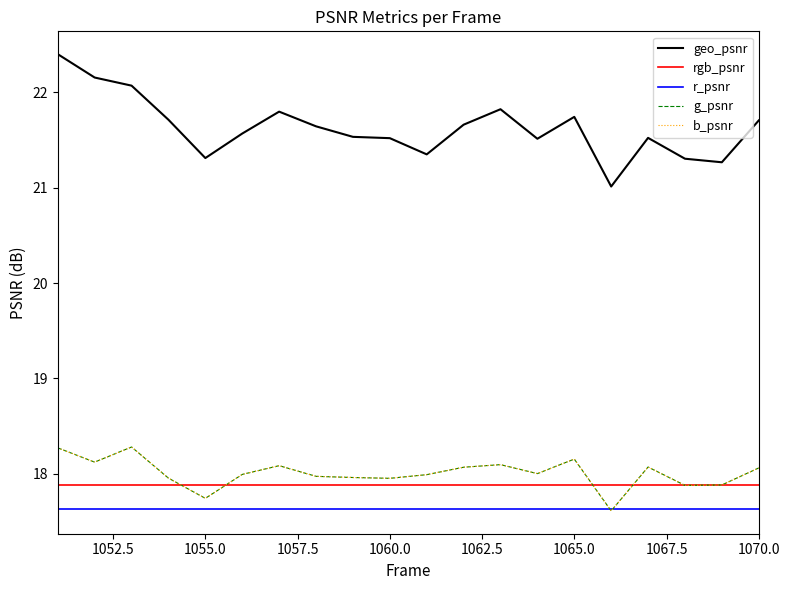

What is the maximum value for geo_psnr?

22.4